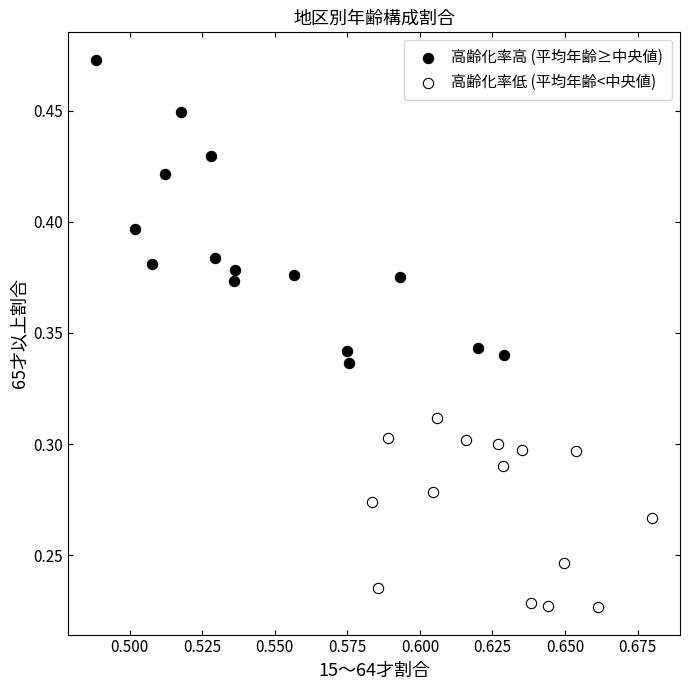

What are all the series names shown in the legend?

高齢化率高 (平均年齢≥中央値), 高齢化率低 (平均年齢<中央値)